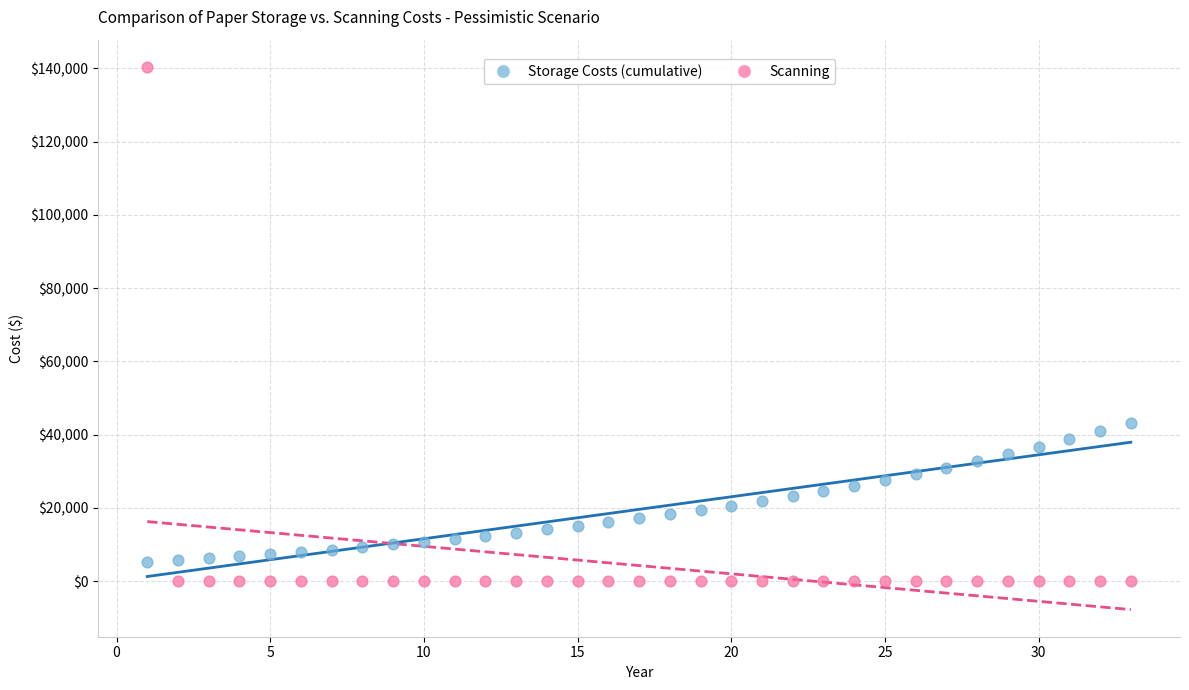

Which series contains the lowest Y value?

Scanning